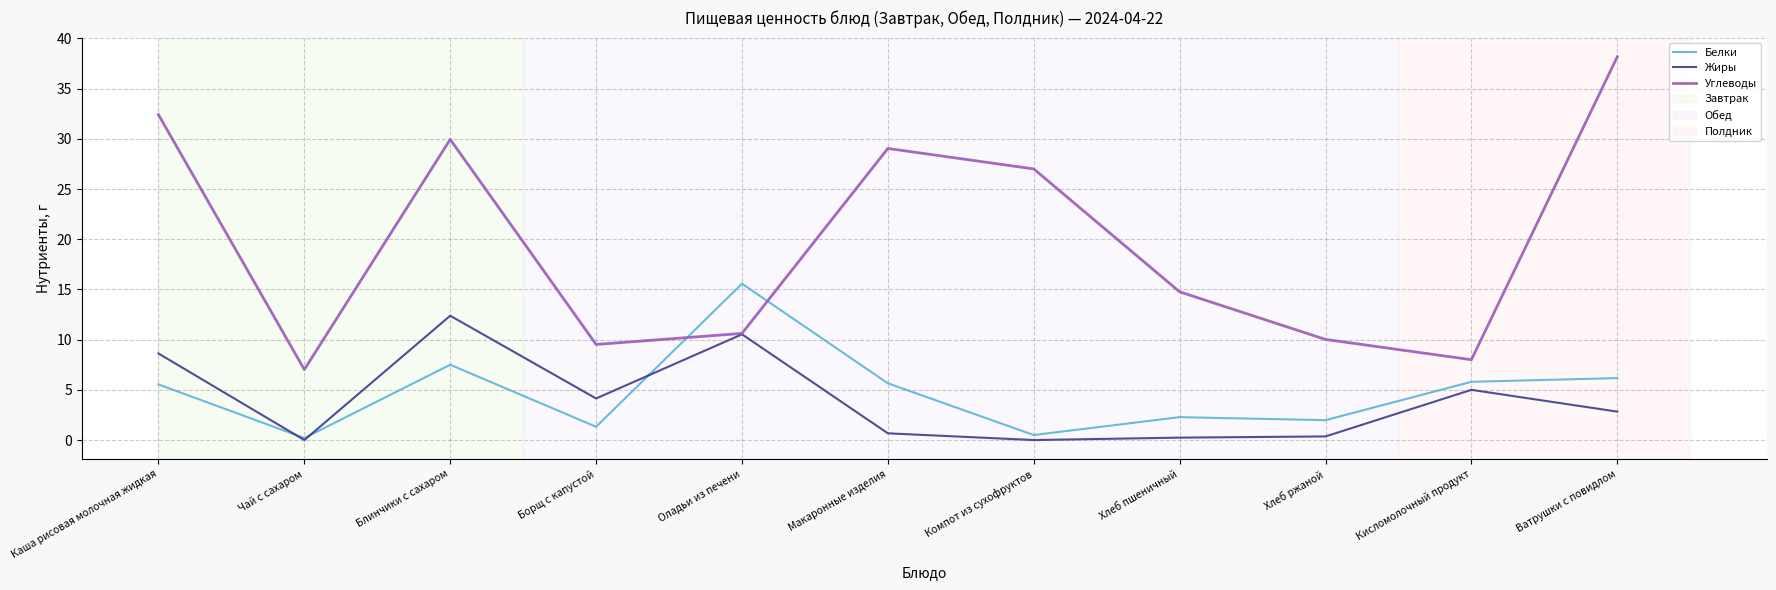

Which category has the highest value across all series?

Ватрушки с повидлом